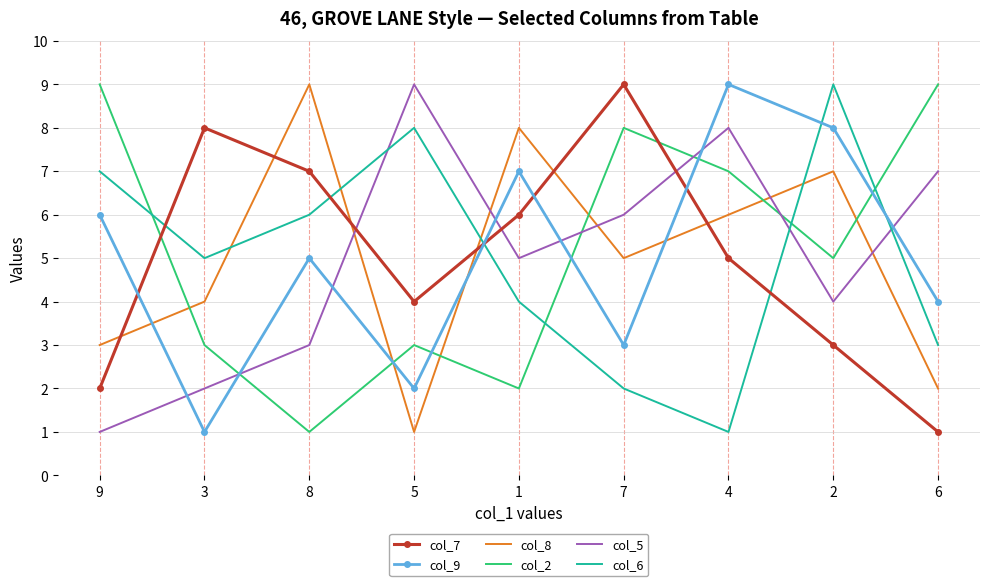

Rank the categories by col_8 value from highest to lowest.

8, 1, 2, 4, 7, 3, 9, 6, 5